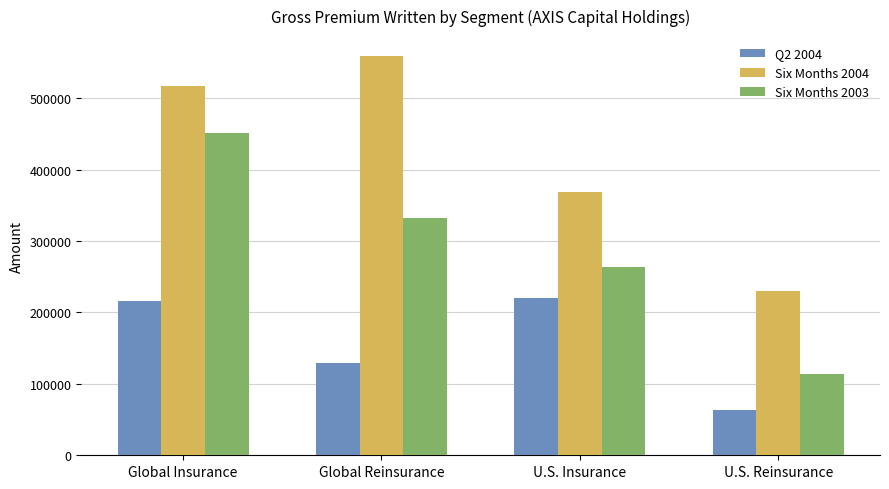

Which series has the widest spread of values?

Six Months 2003